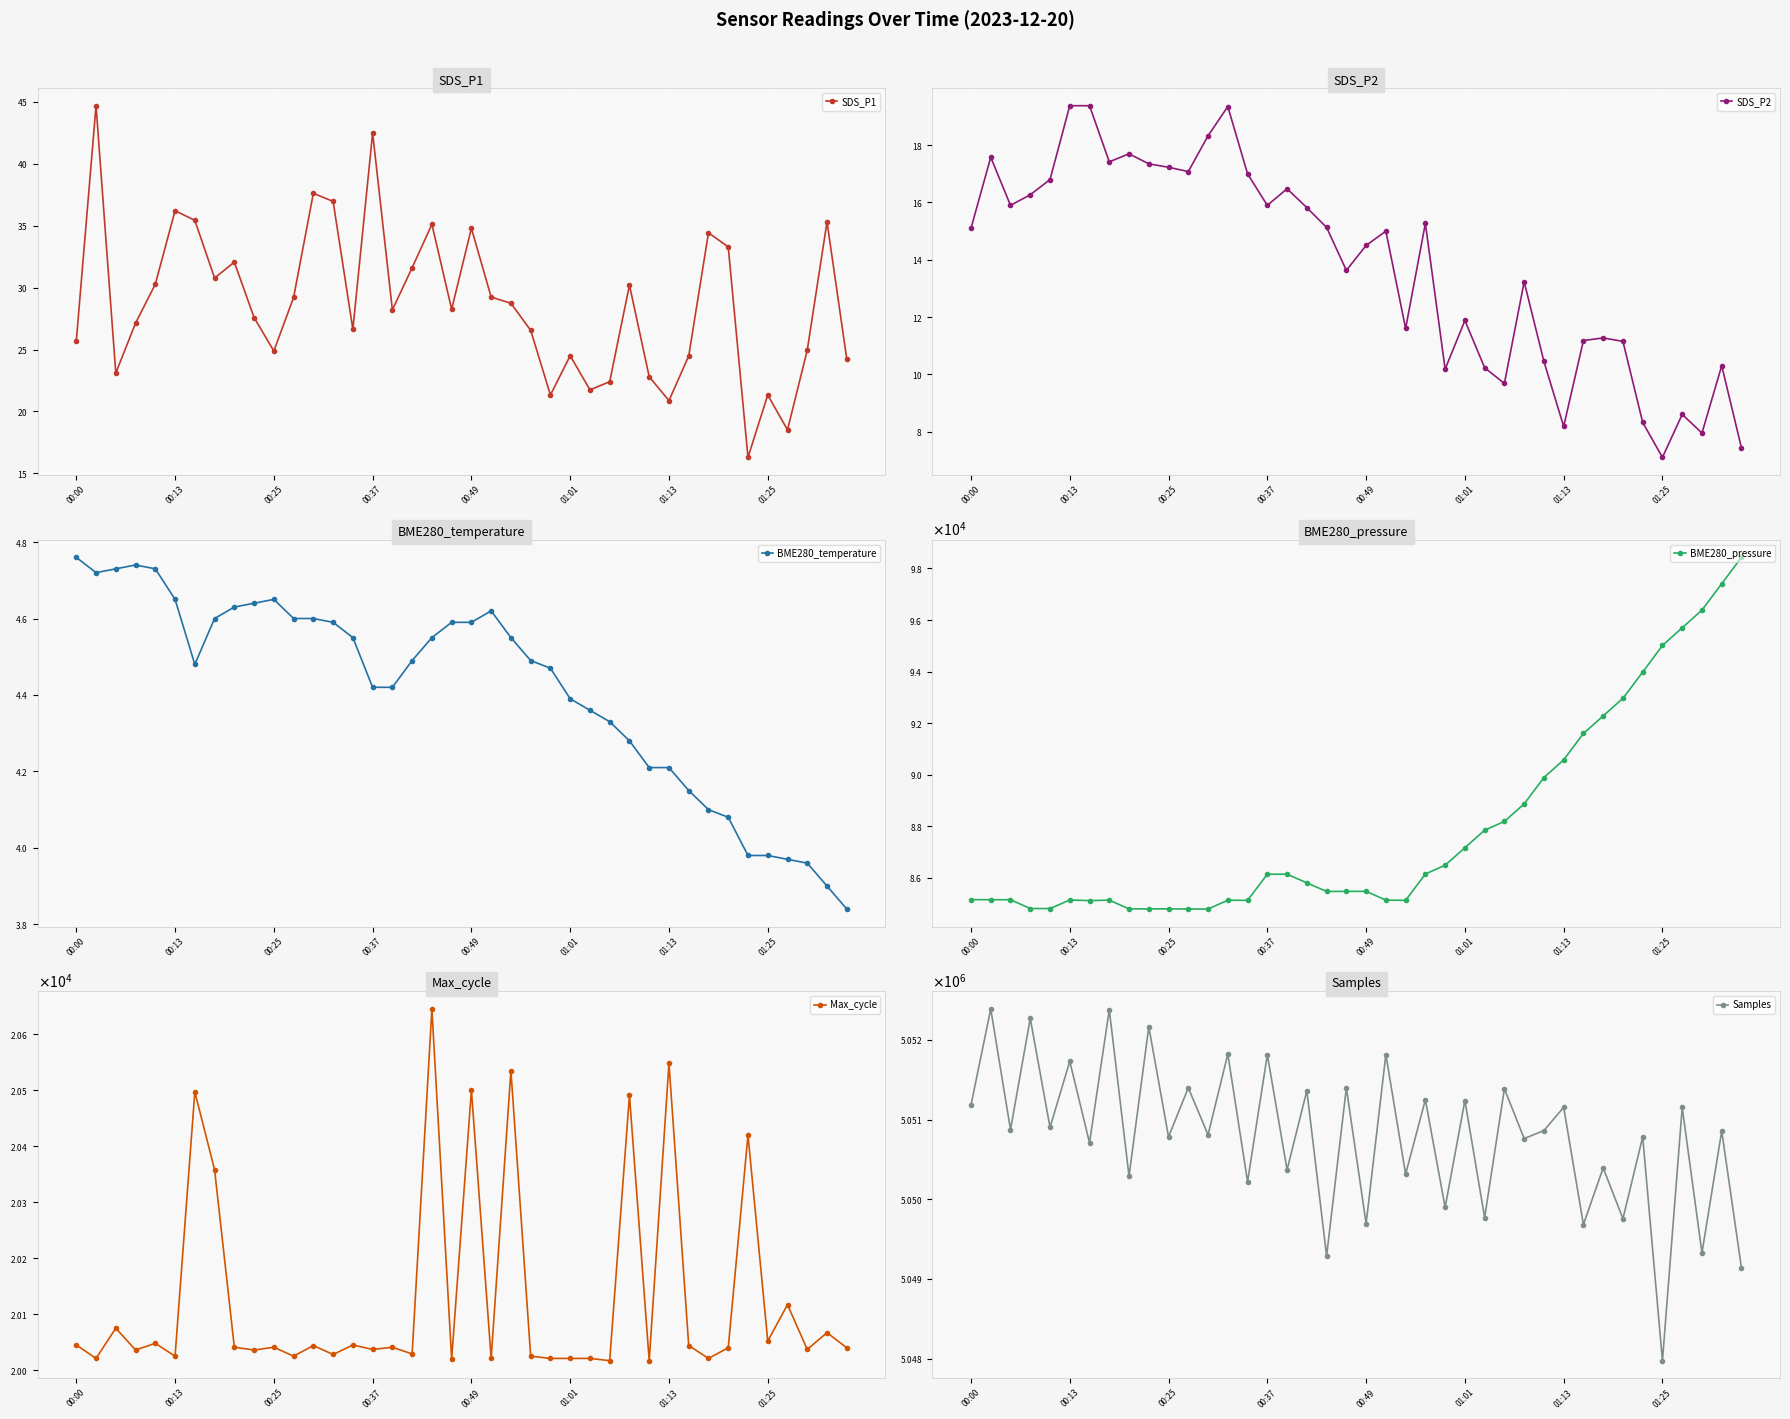

Is it true that Samples equals 1304590.9 at 17?

False